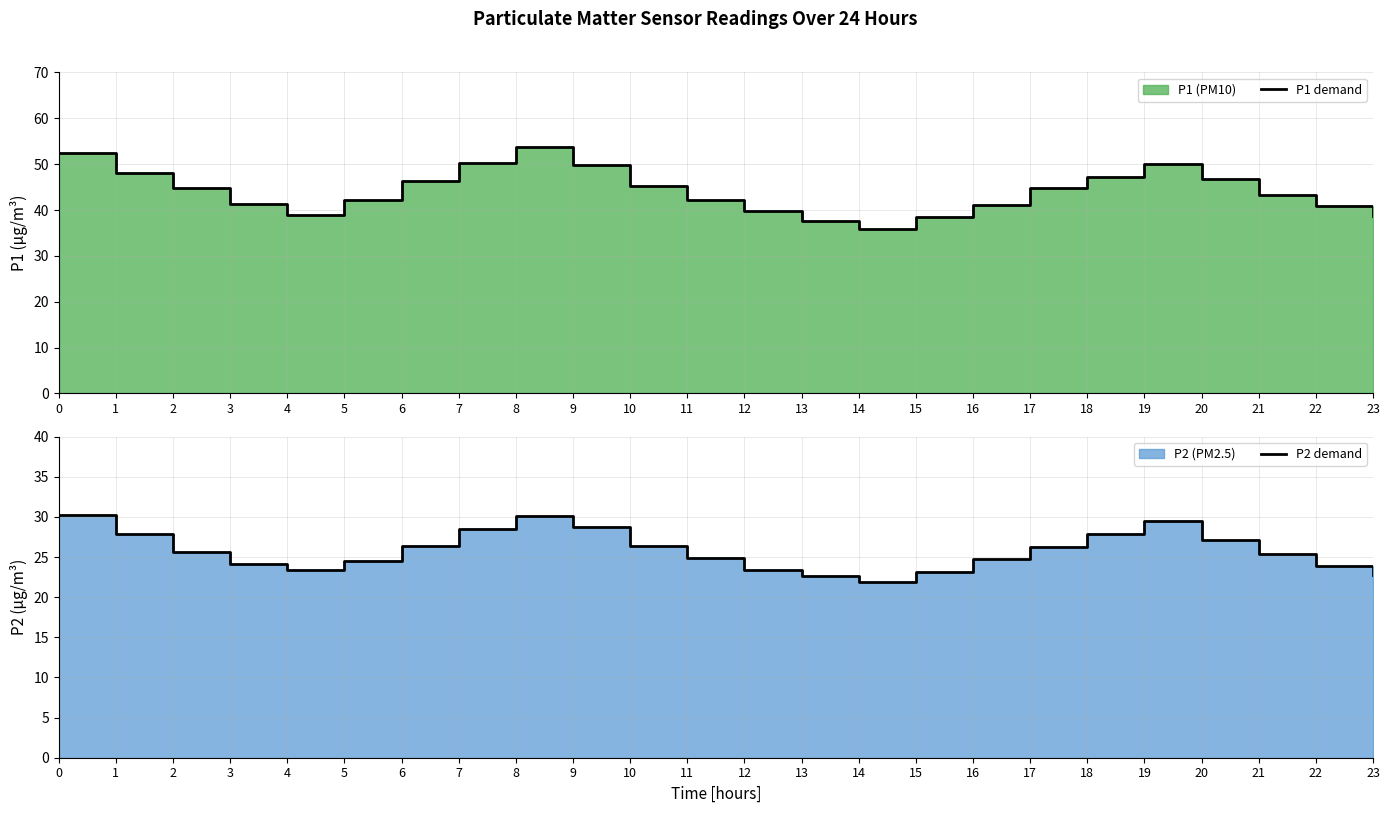

Which series changed the most between 7 and 21?

P1 demand